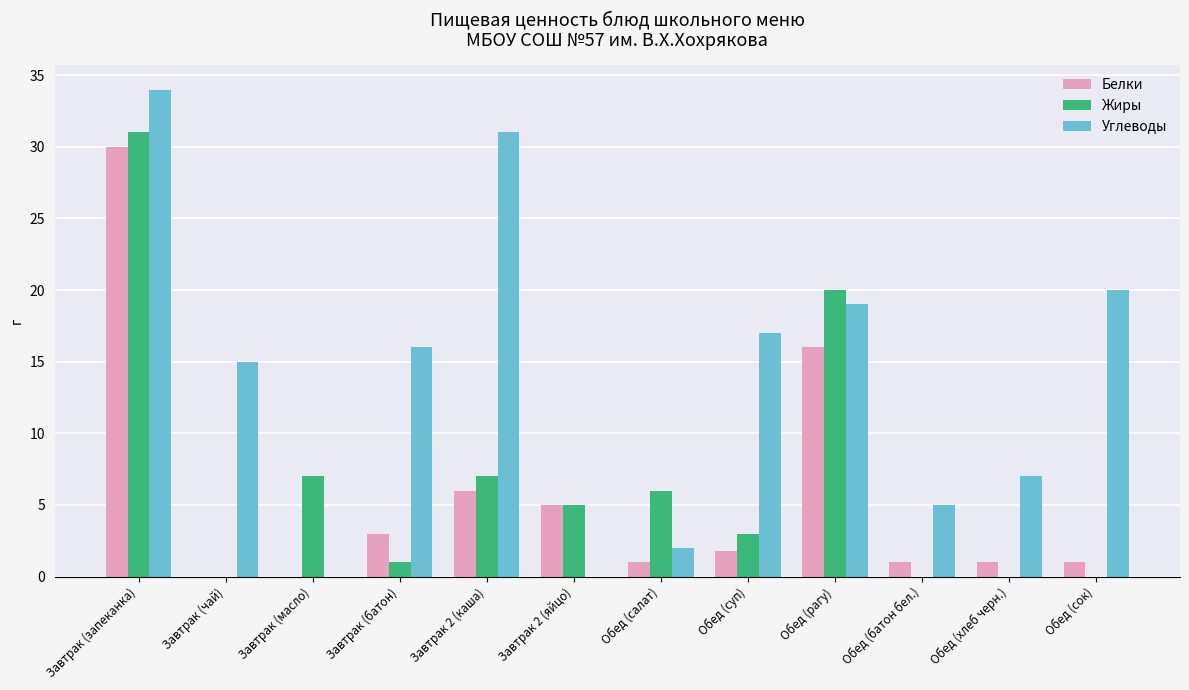

At which category is the sum across all series the highest?

Завтрак (запеканка)